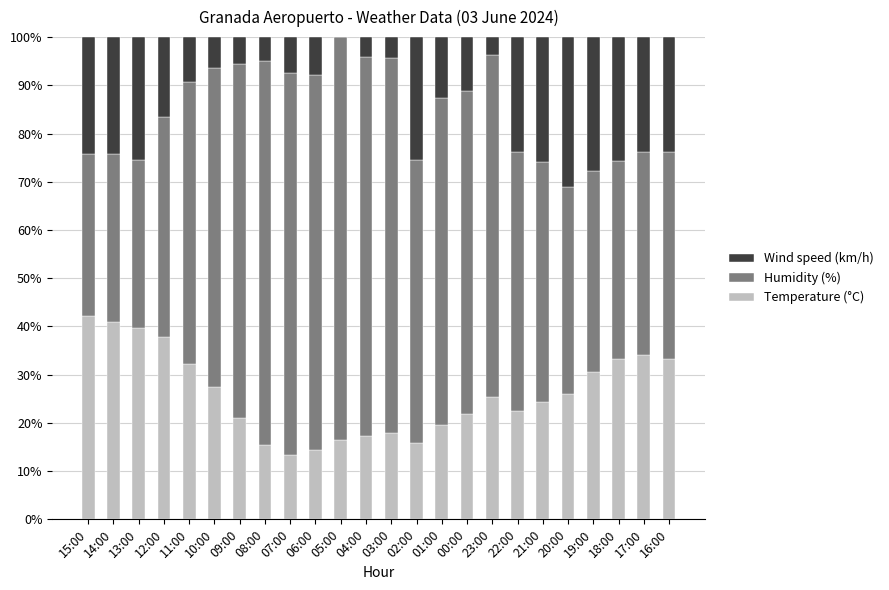

Count the number of data series in this chart.

3